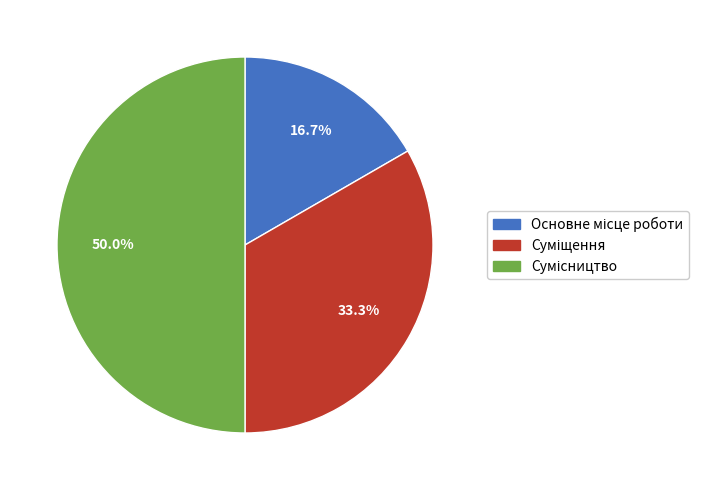

The Основне місце роботи slice represents 17% of the pie. True or false?

True